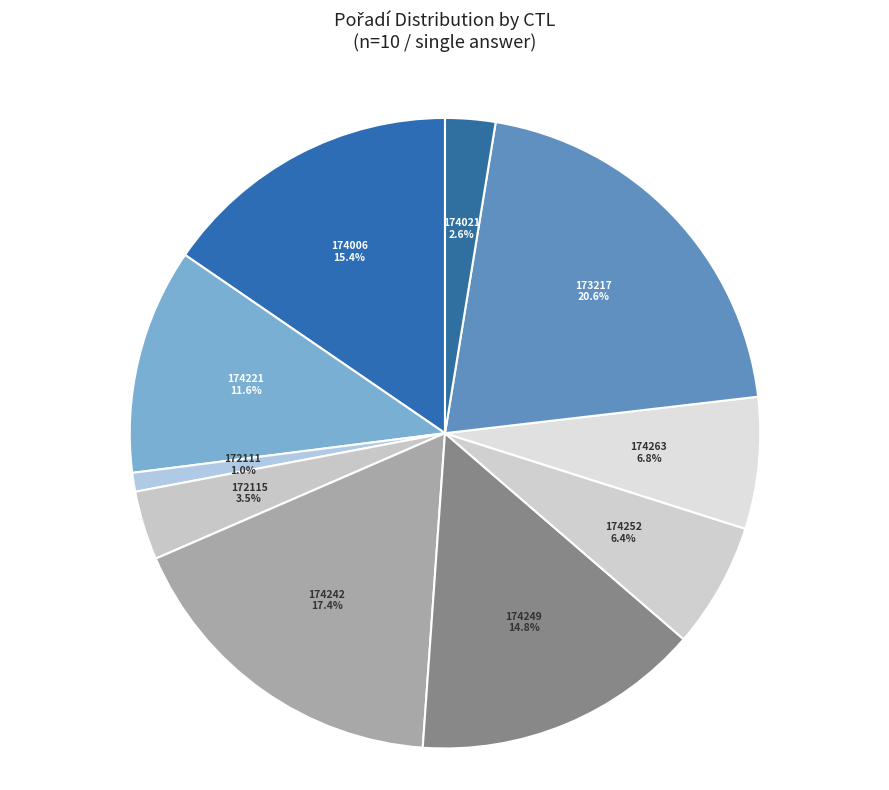

Rank the categories by value from highest to lowest.

173217, 174242, 174006, 174249, 174221, 174263, 174252, 172115, 174021, 172111